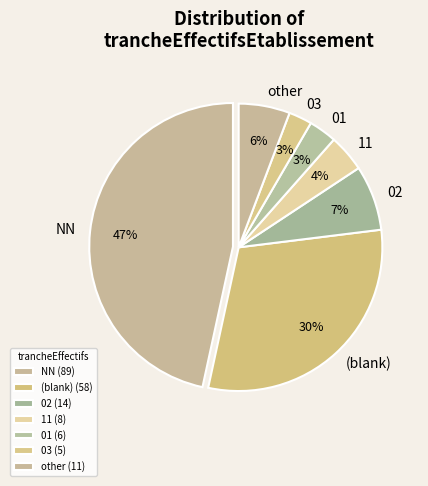

How many slices are in this pie chart?

7